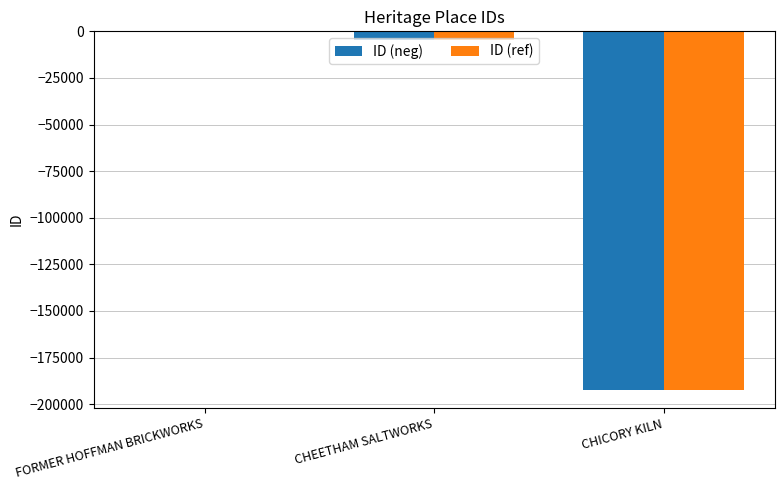

Where is ID (ref) nearest to the value -96239?

CHEETHAM SALTWORKS